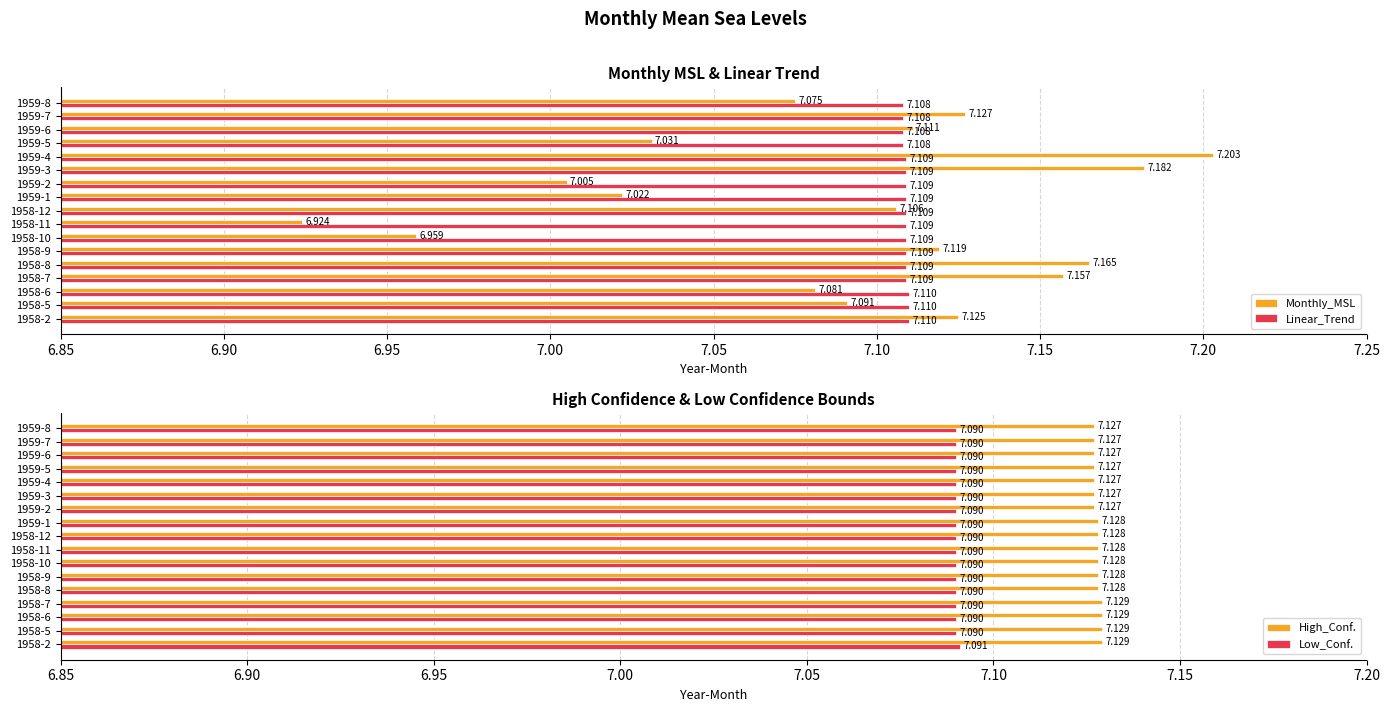

Is the value of Low_Conf. at 1958-5 greater than the value of Linear_Trend at 1958-11?

No